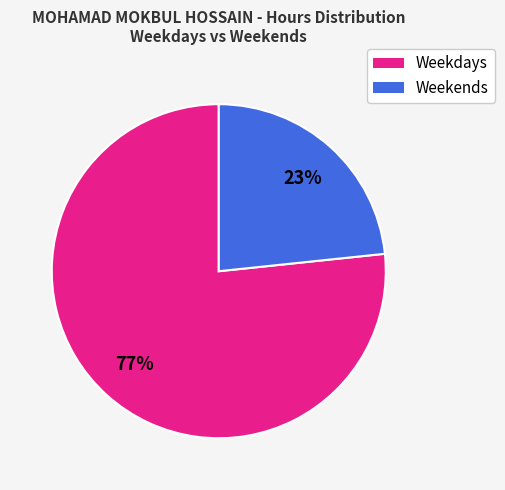

To the nearest percent, what is the average slice percentage?

50%